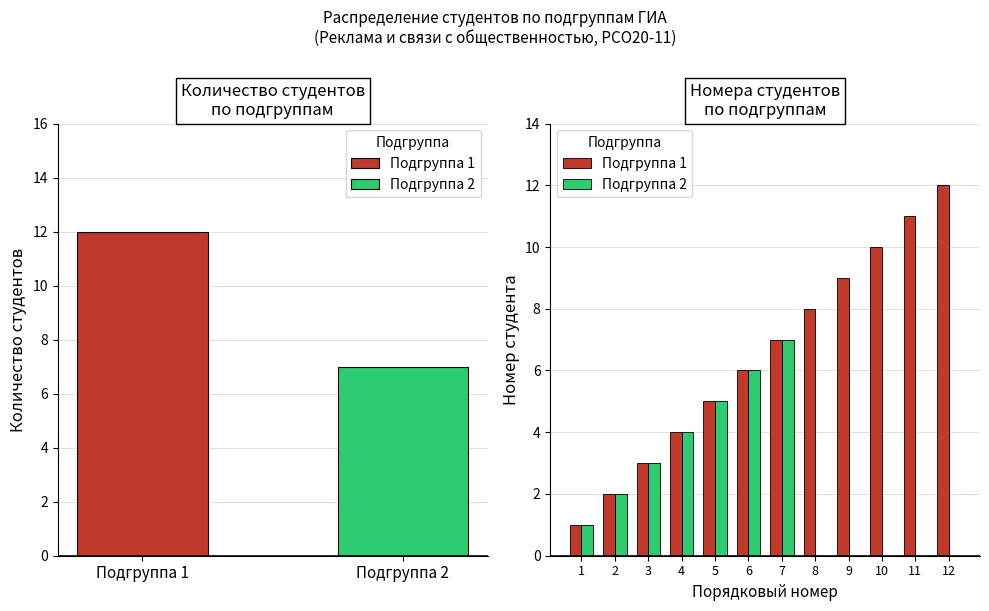

Is the value of Подгруппа 2 at 5 greater than the value of Подгруппа 1 at 2?

Yes